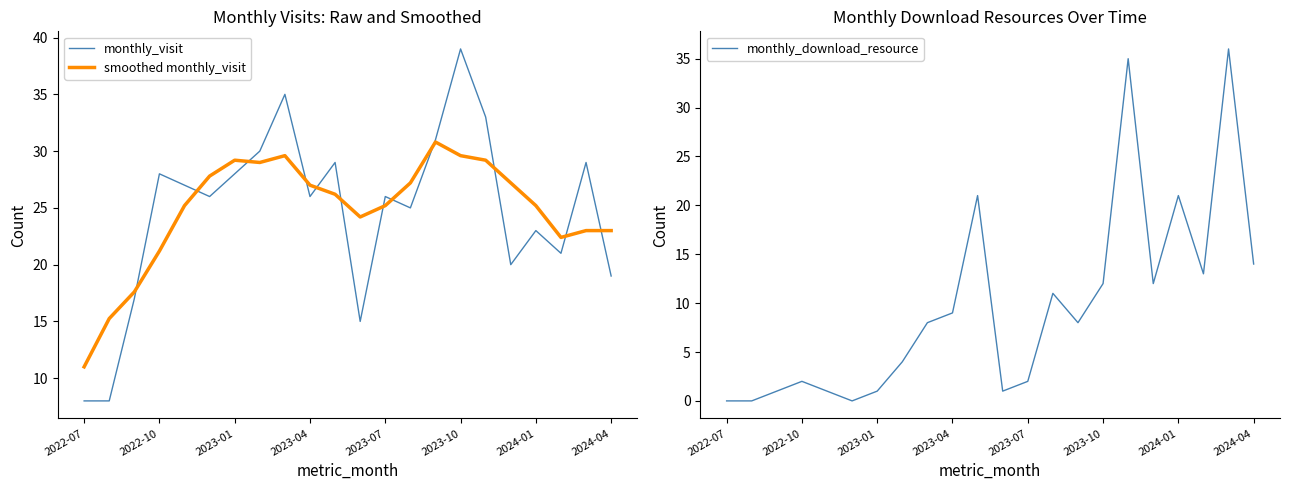

What is the highest value of the monthly_visit series?

39.0